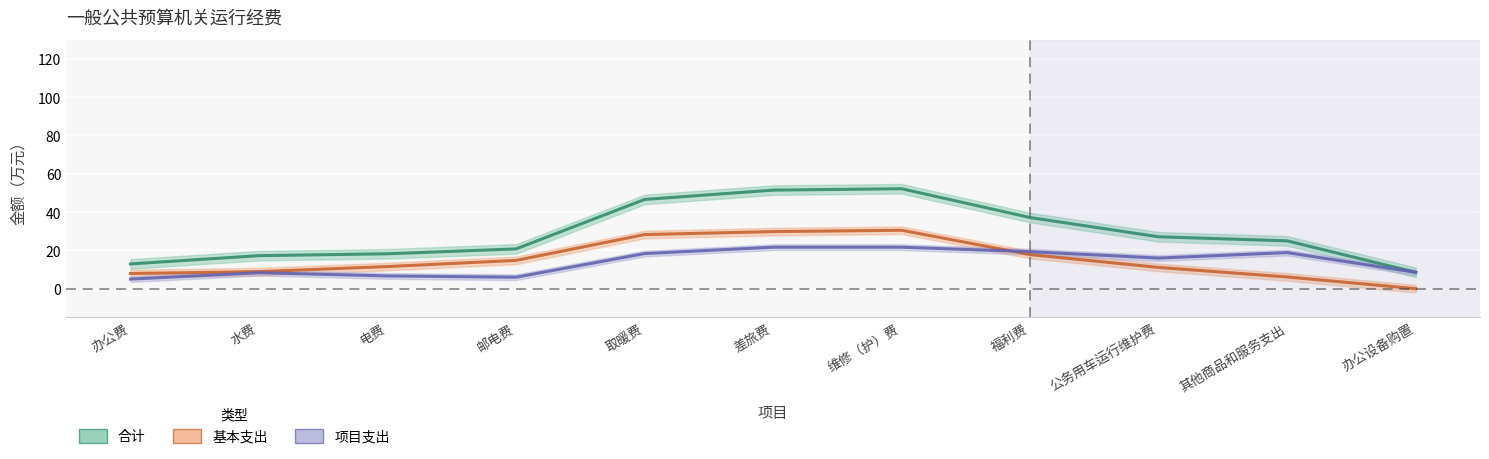

Reading left to right, list all the values displayed in this chart.

合计: 12.9	17.3	18.2	20.8	46.6	51.5	52.2	37.1	27.1	25.0	8.5
基本支出: 7.9	8.9	11.6	14.8	28.3	29.8	30.5	17.8	11.1	6.1	0.0
项目支出: 5.0	8.3	6.7	6.0	18.3	21.7	21.7	19.3	16.0	18.8	8.5